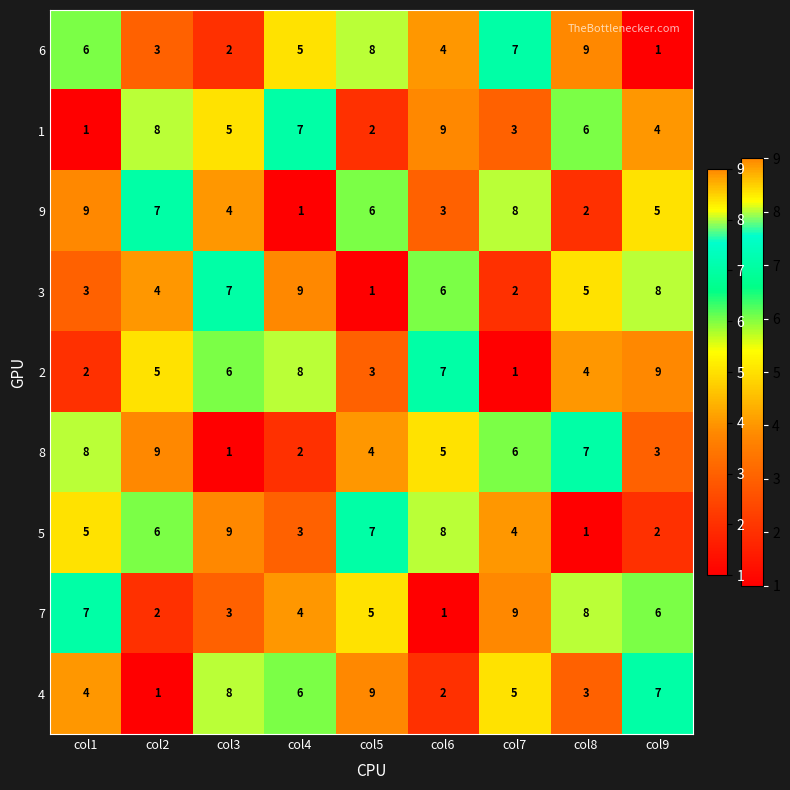

What is the difference between the maximum and minimum values in the 2 series?

8